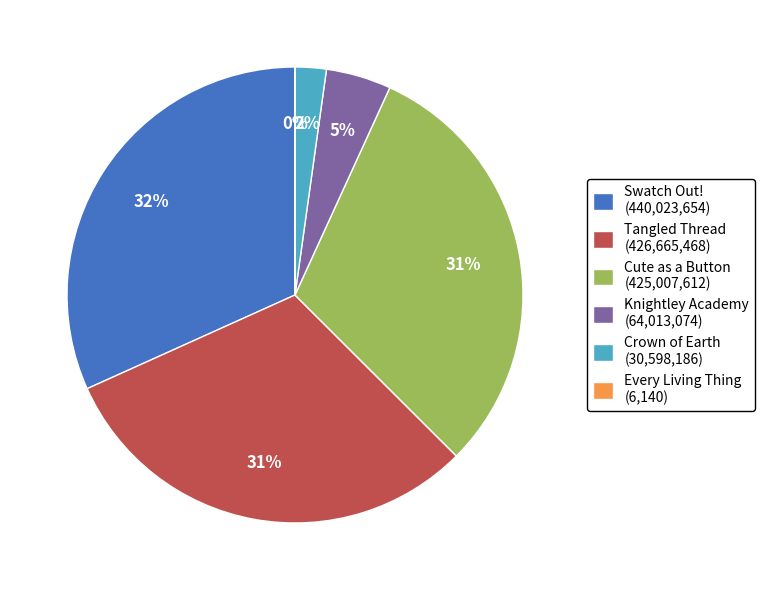

Which has a higher value, Knightley Academy (64,013,074) or Crown of Earth (30,598,186)?

Knightley Academy (64,013,074)